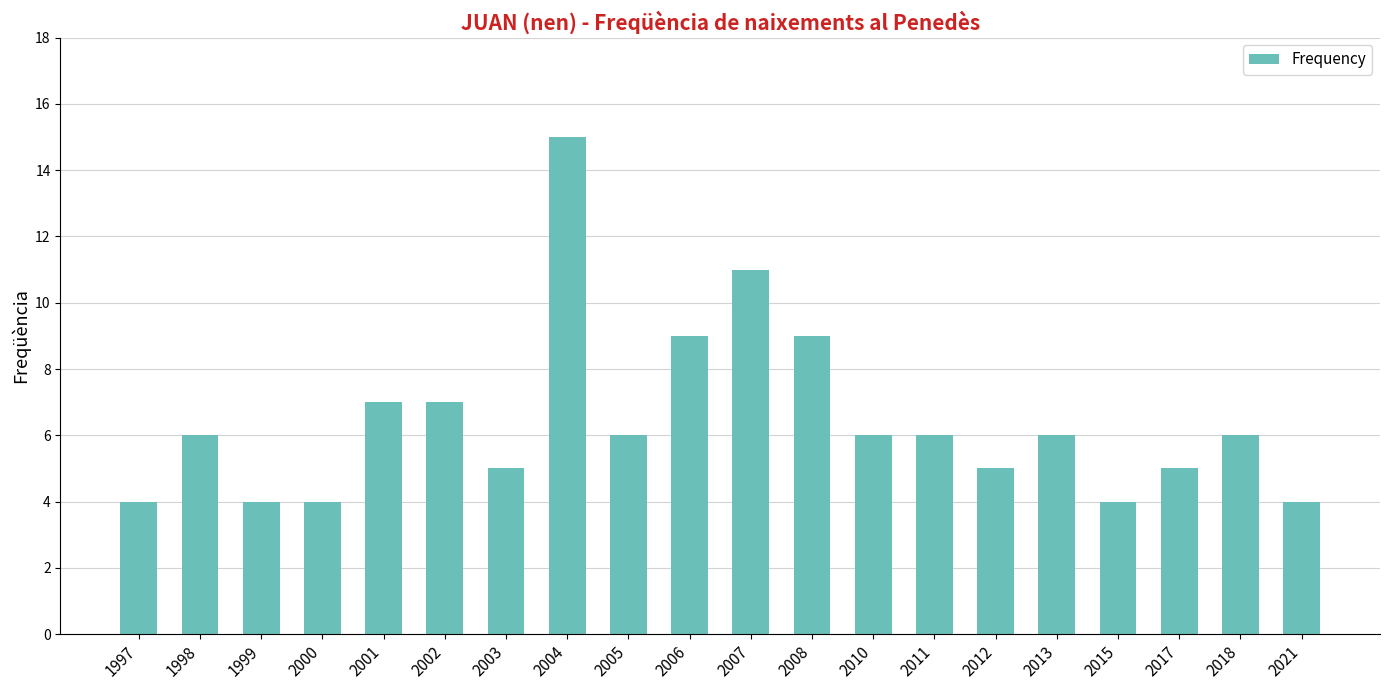

The chart shows a value of 3 at 2017. True or false?

False